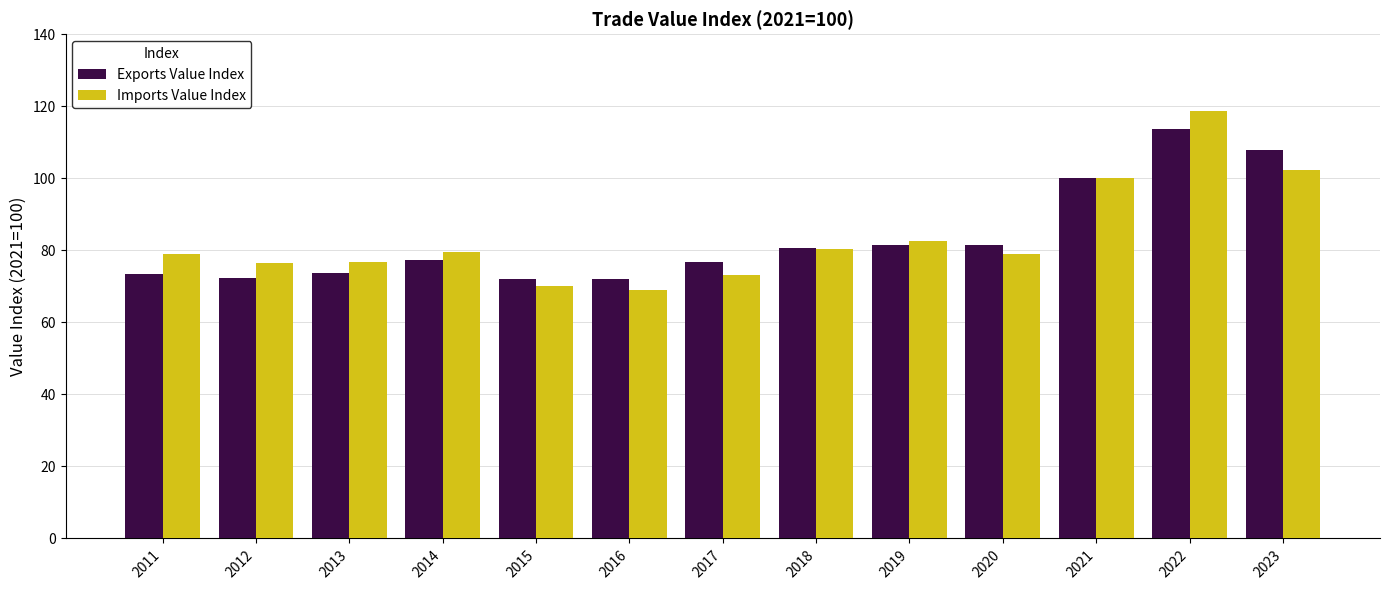

The value of Imports Value Index at 2012 is 76.6. True or false?

True